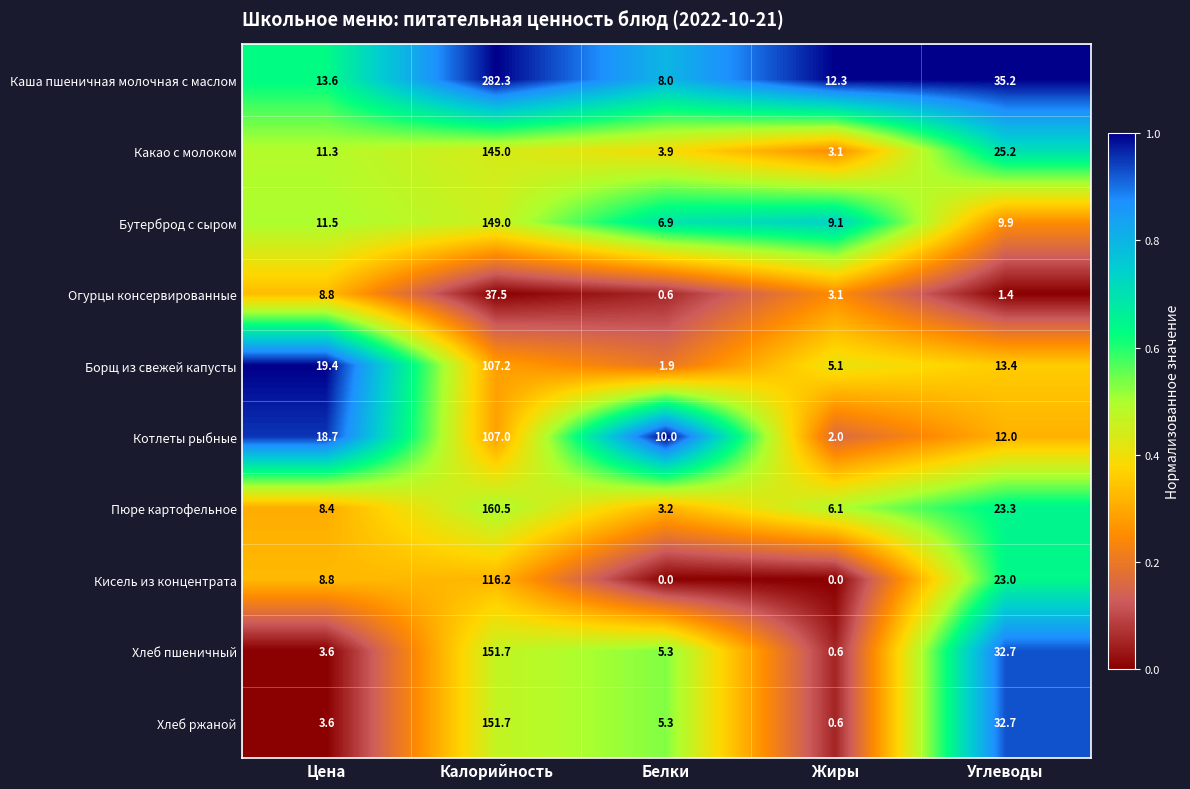

Is it true that Пюре картофельное equals 5.3 at Цена?

False